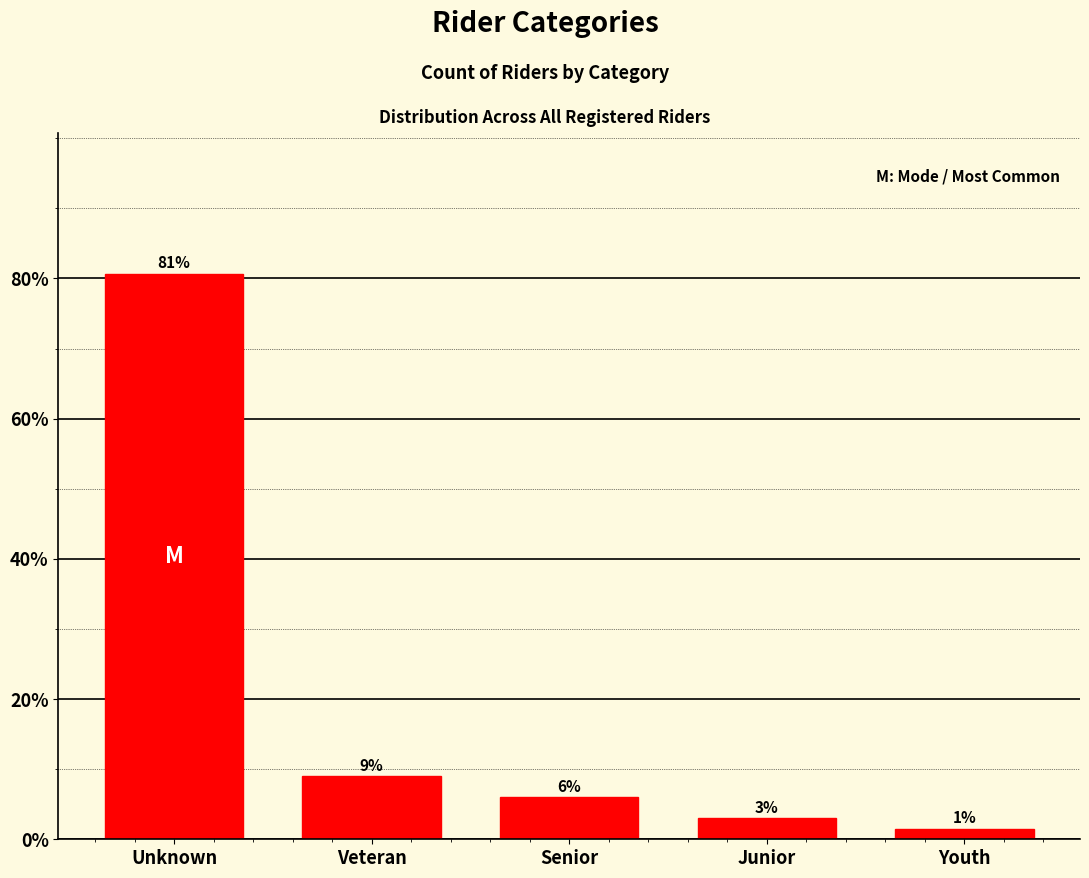

Which label corresponds to the smallest value in the chart?

Youth